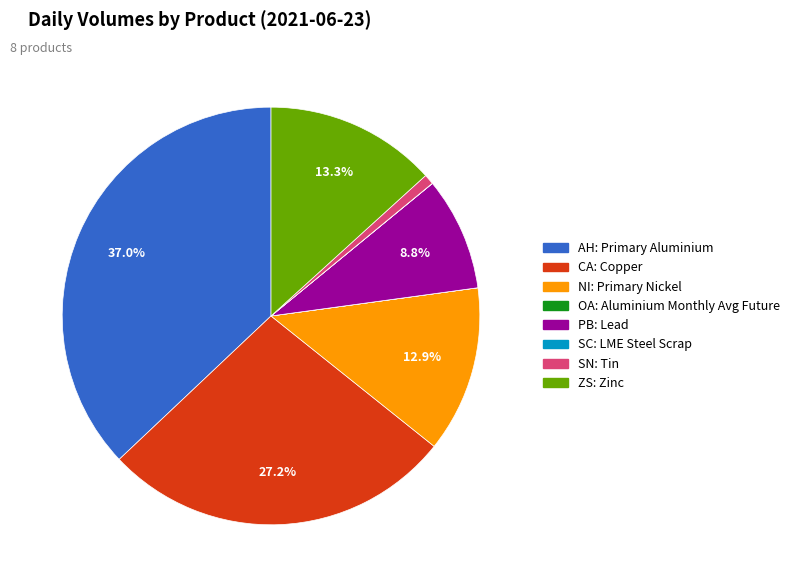

Which category has the biggest portion of the pie?

AH